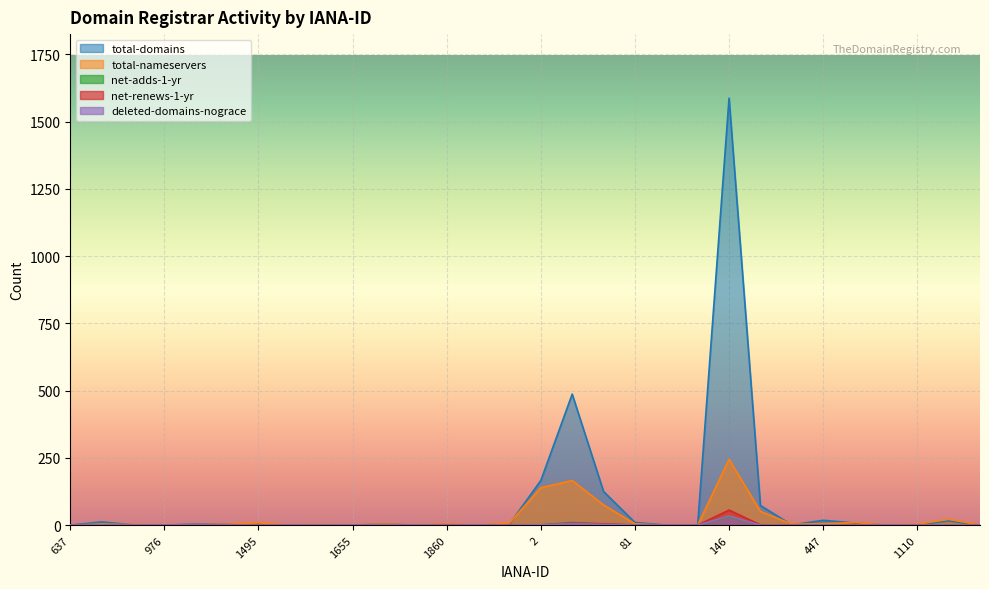

True or false: net-renews-1-yr and deleted-domains-nograce intersect in this chart.

True